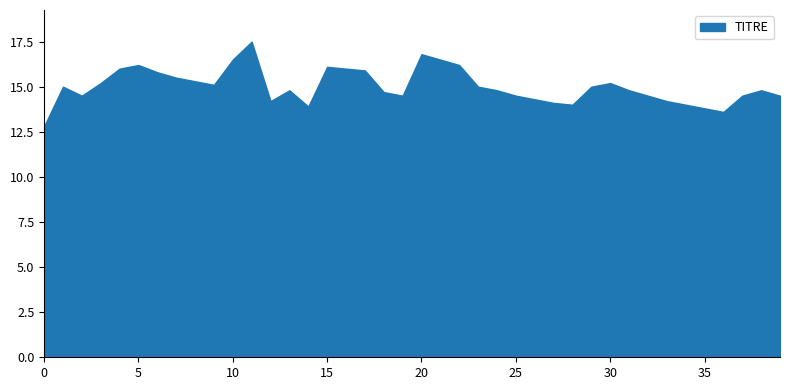

The chart shows a value of 18 at 01/06/2021. True or false?

False